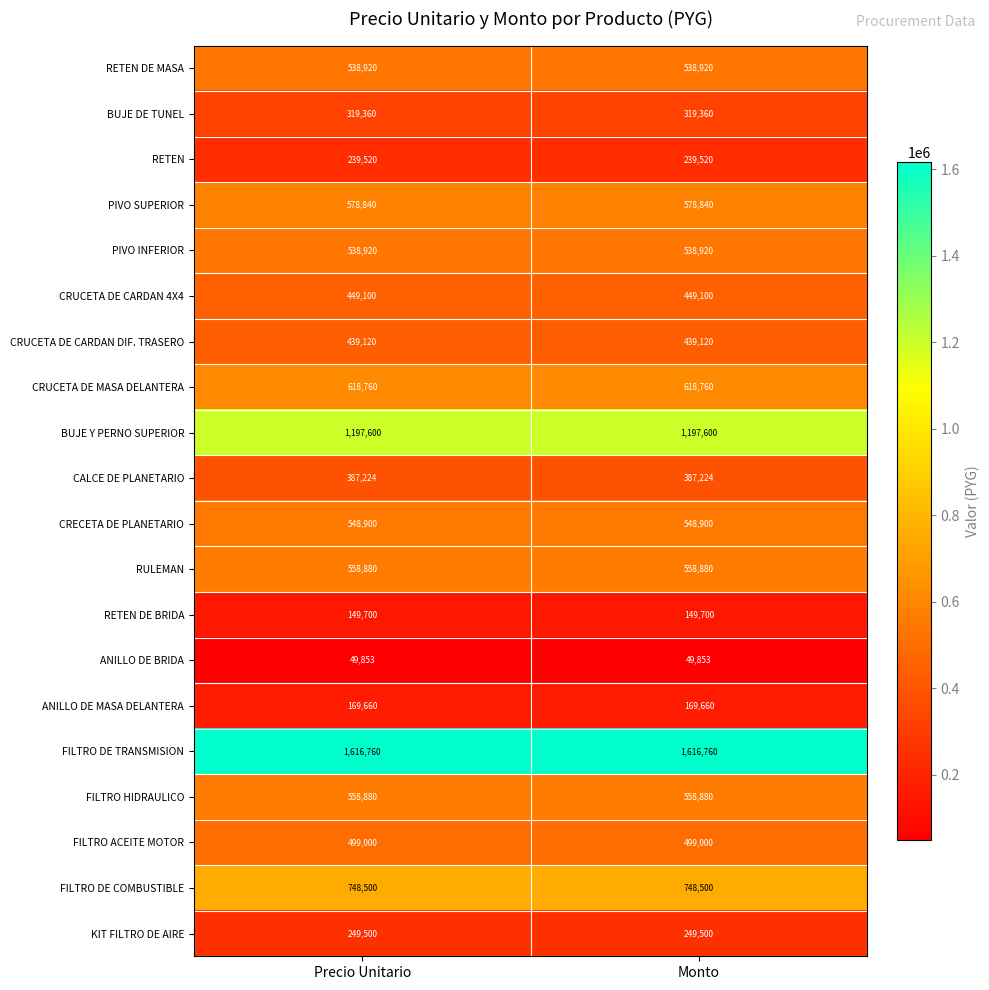

What is the total value across all series at Monto?

10456997